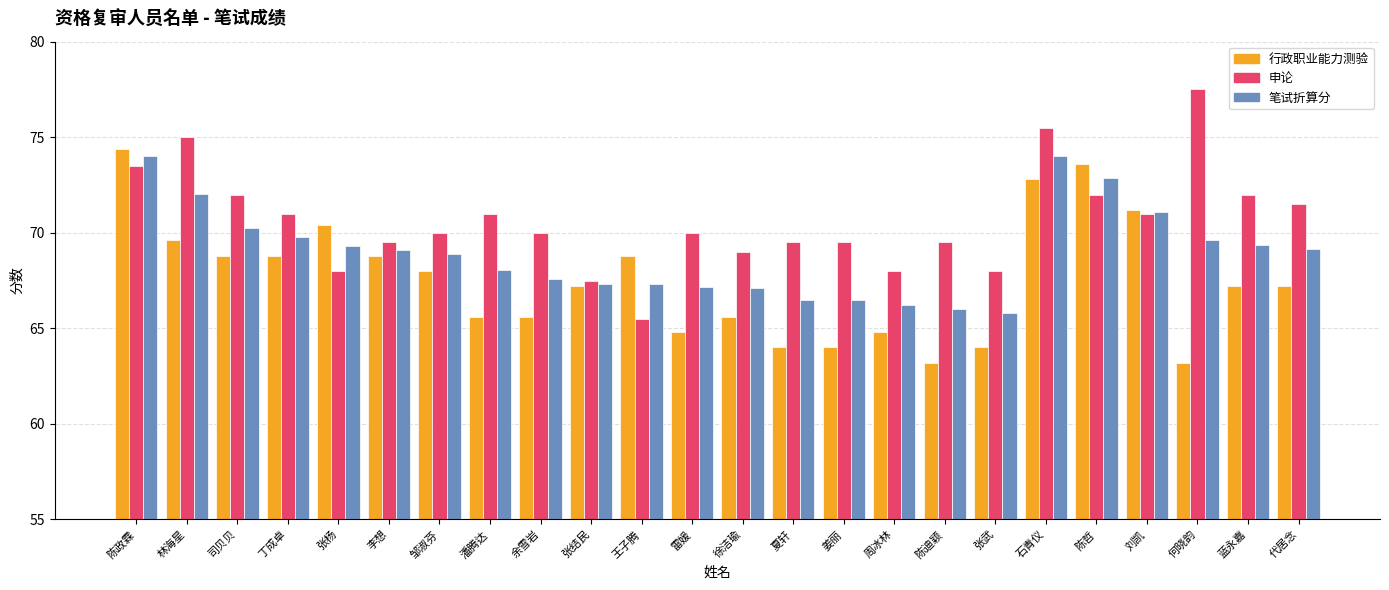

Rank the series at 李想 from lowest to highest value.

行政职业能力测验, 笔试折算分, 申论